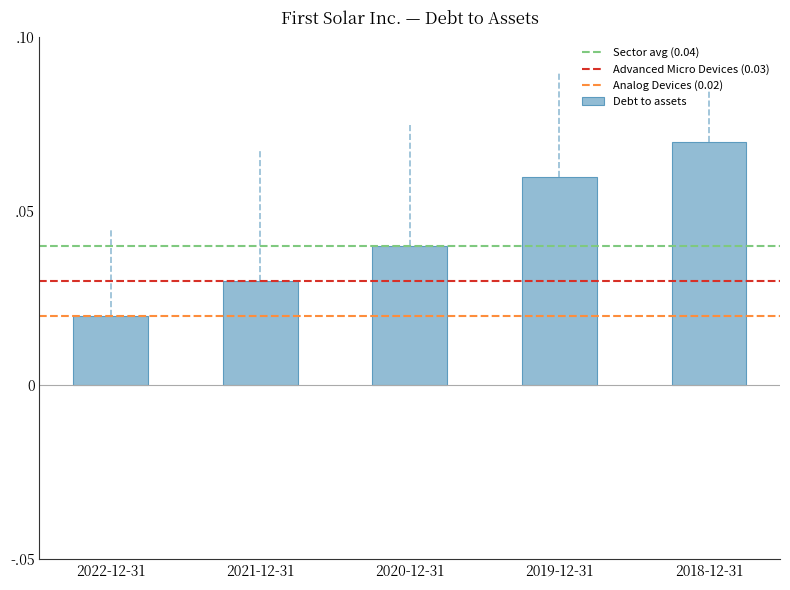

The chart shows a value of 0.1 at 2020-12-31. True or false?

False